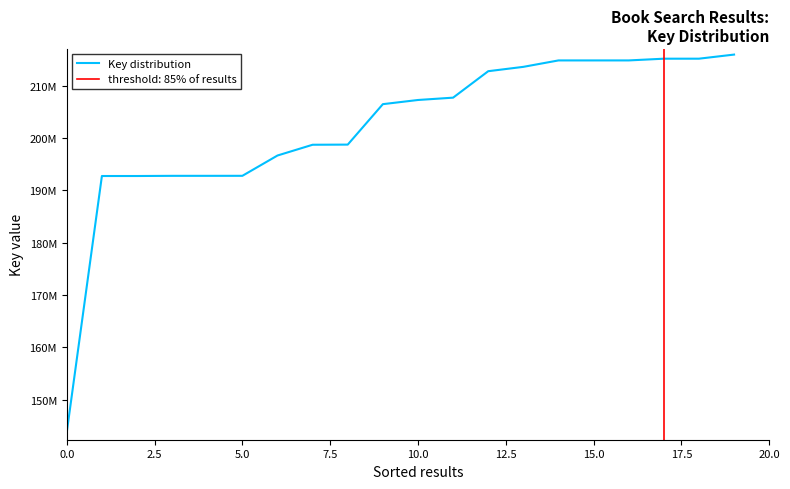

What is the ratio of the value at 17.5 to the value at 12.5?

1.0